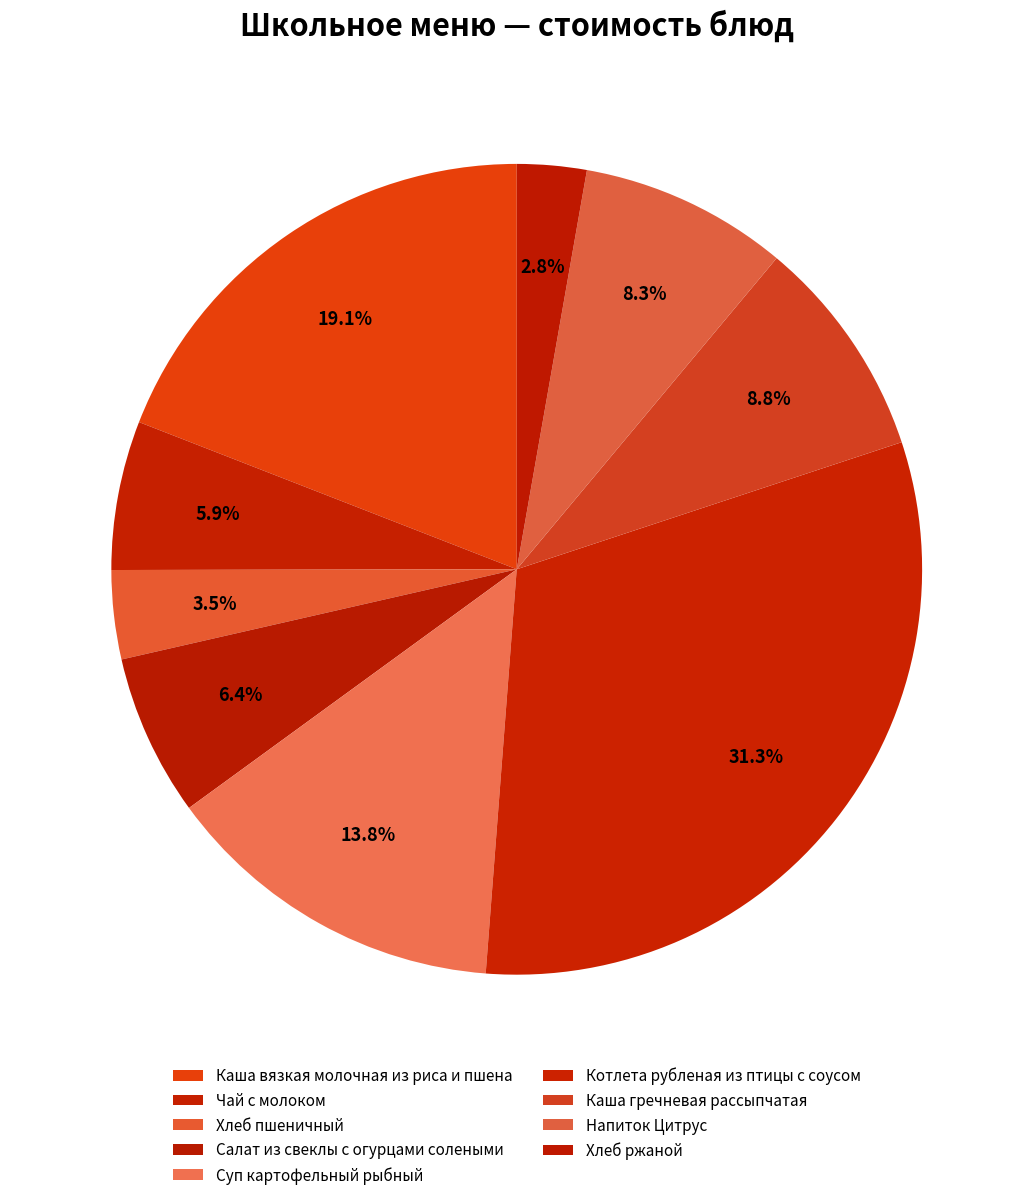

What percentage do Каша гречневая рассыпчатая and Салат из свеклы с огурцами солеными together represent?

15.3%